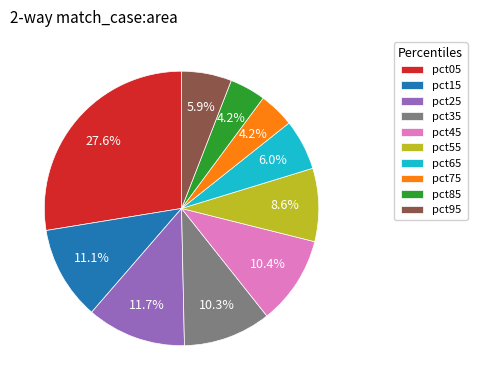

Between pct75 and pct45, which is larger?

pct45